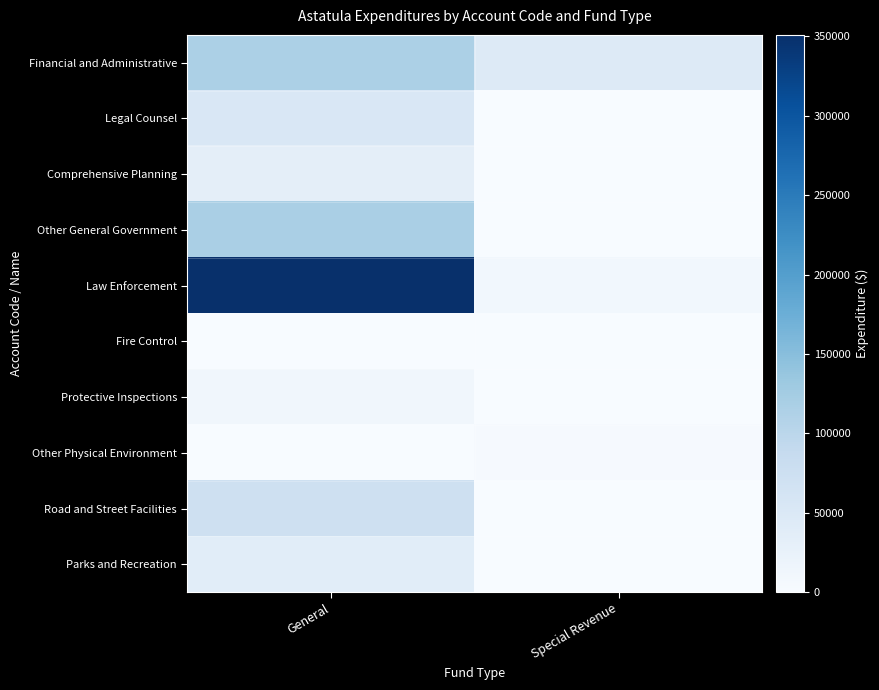

At which category is the sum across all series the highest?

General